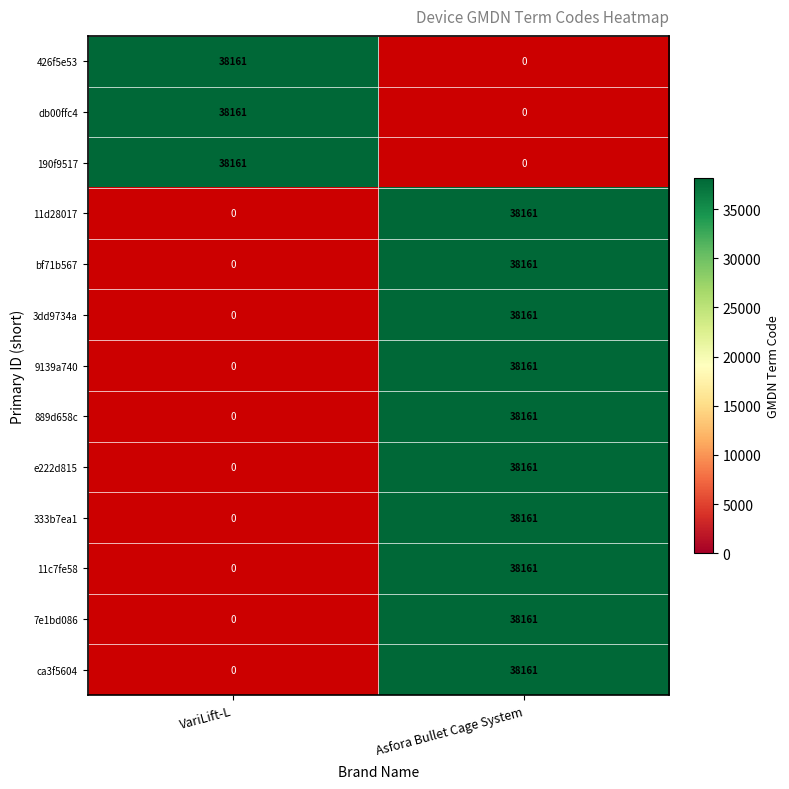

What is the sum of all VariLift-L values?

114483